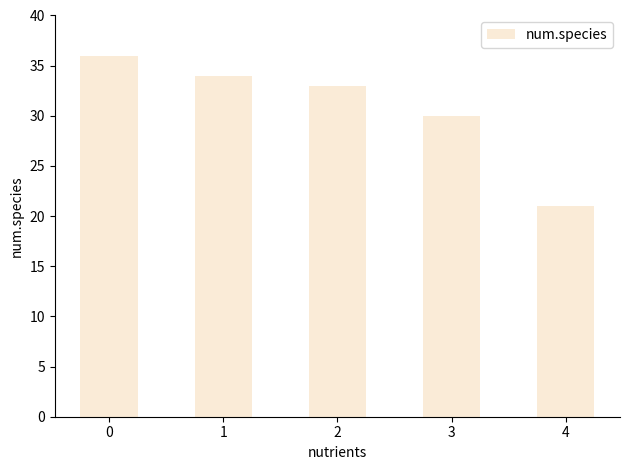

Reading left to right, extract all data points from this chart.

36	34	33	30	21